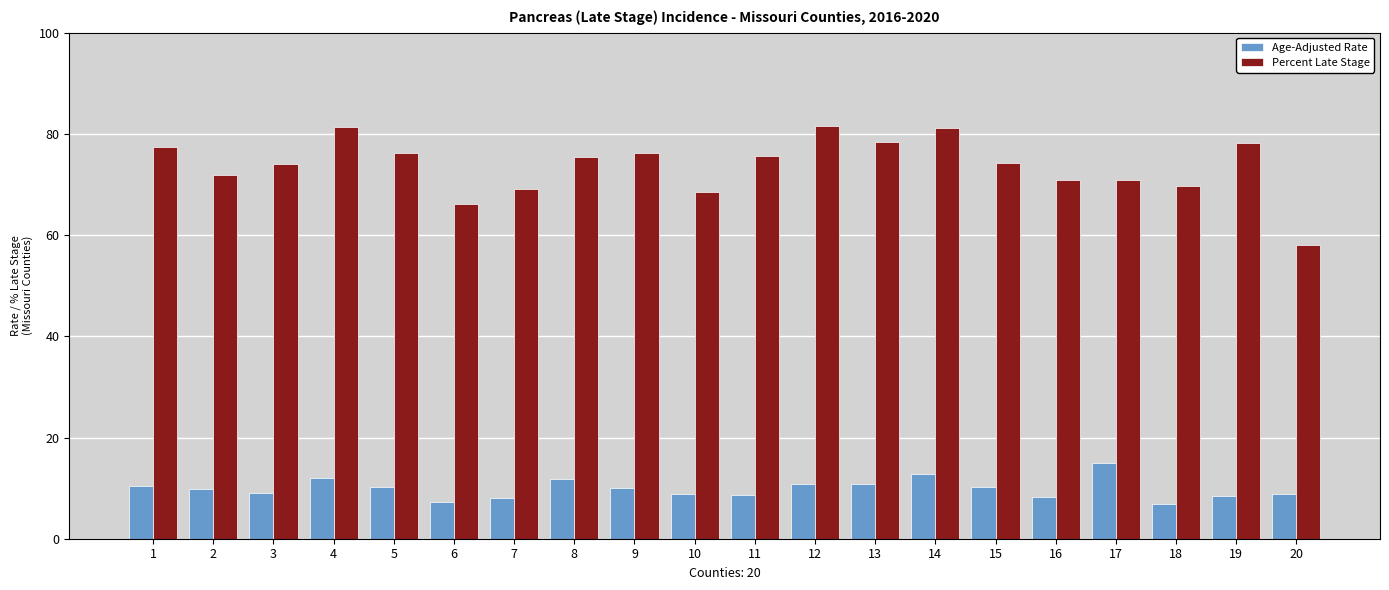

What is the sum of the Age-Adjusted Rate values at 15 and 14?

23.1